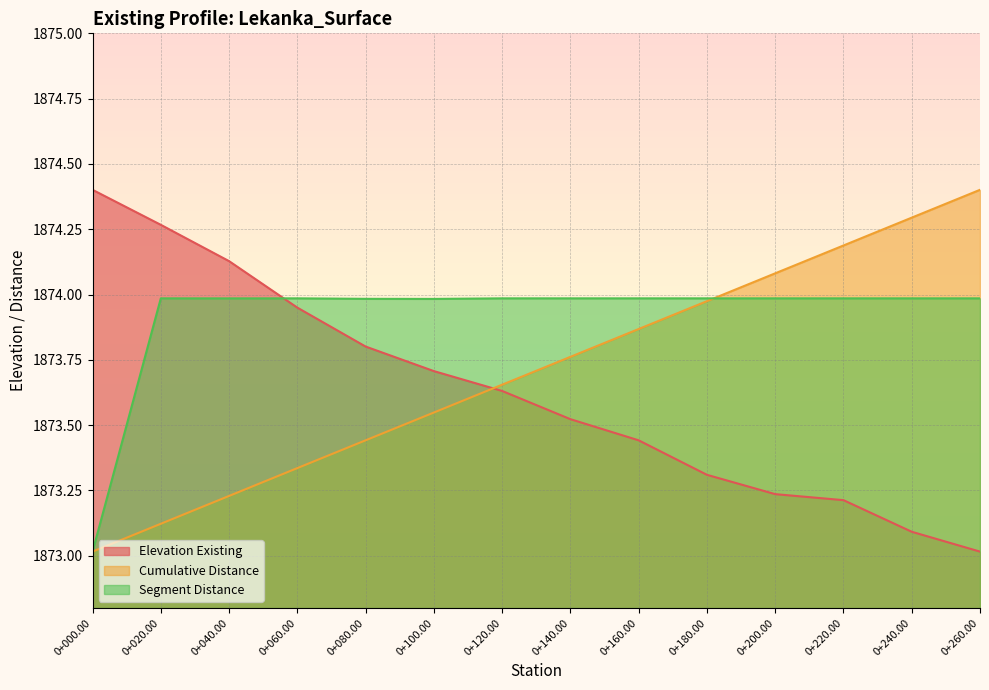

What is the sum of the Cumulative Distance values at 0+140.00 and 0+240.00?

3748.1